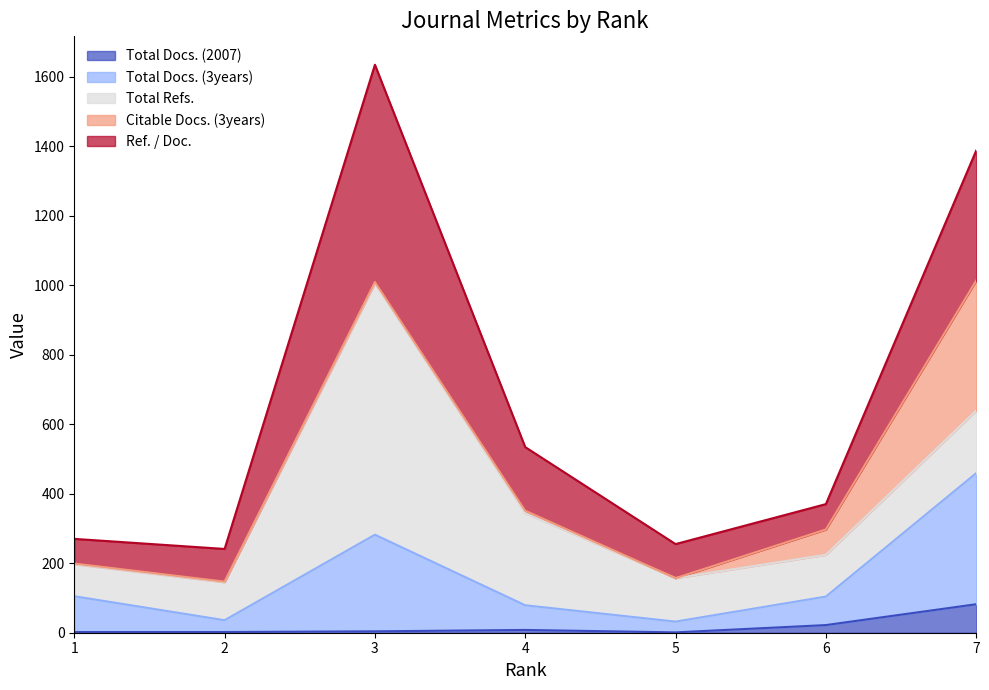

Where does the Ref. / Doc. series first go above 224?

3